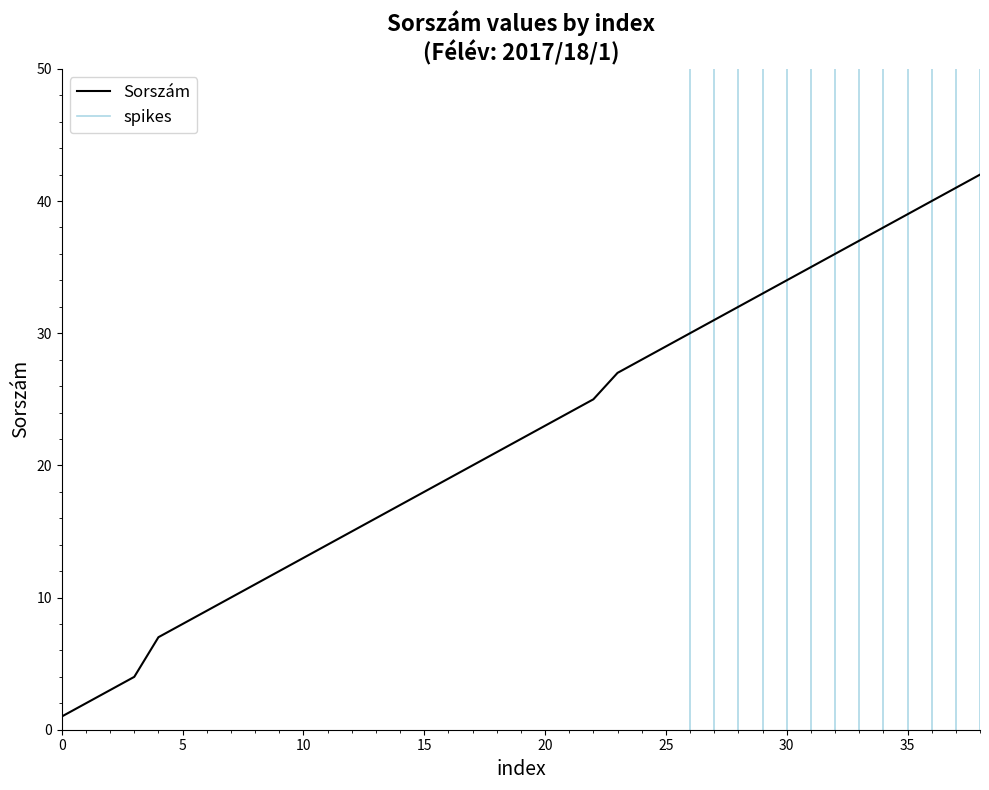

Does the chart display data point markers on the line(s)?

No